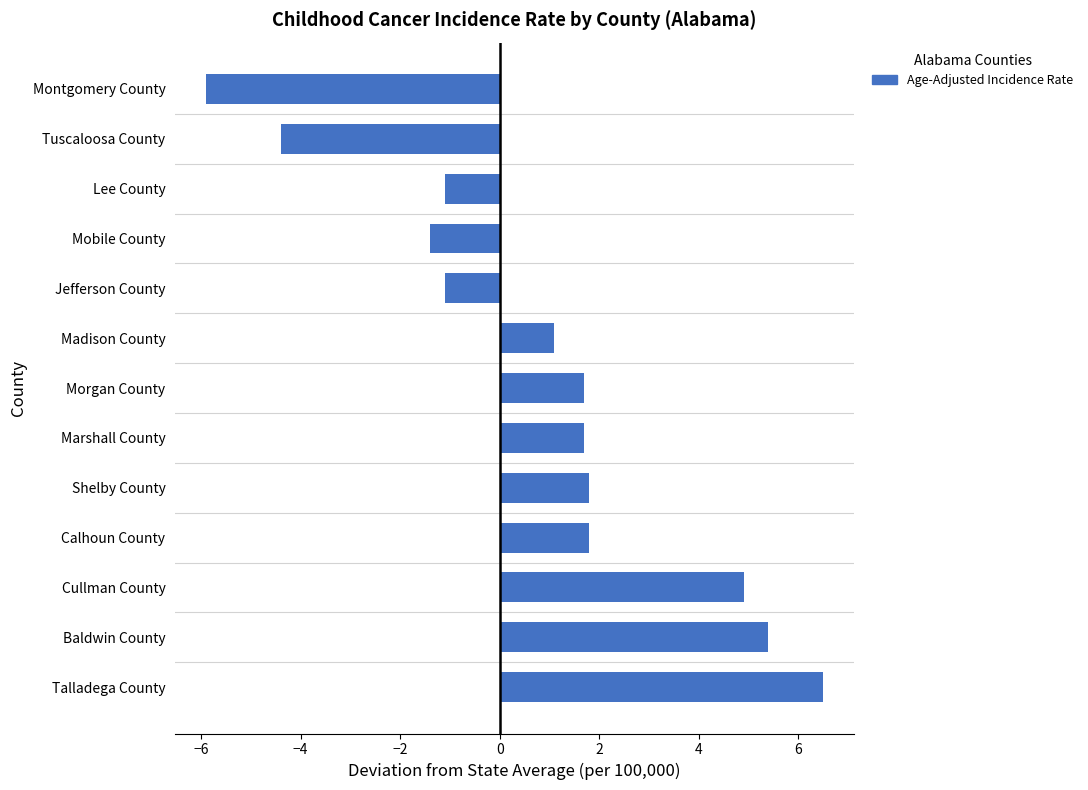

What is the greatest value displayed?

6.5